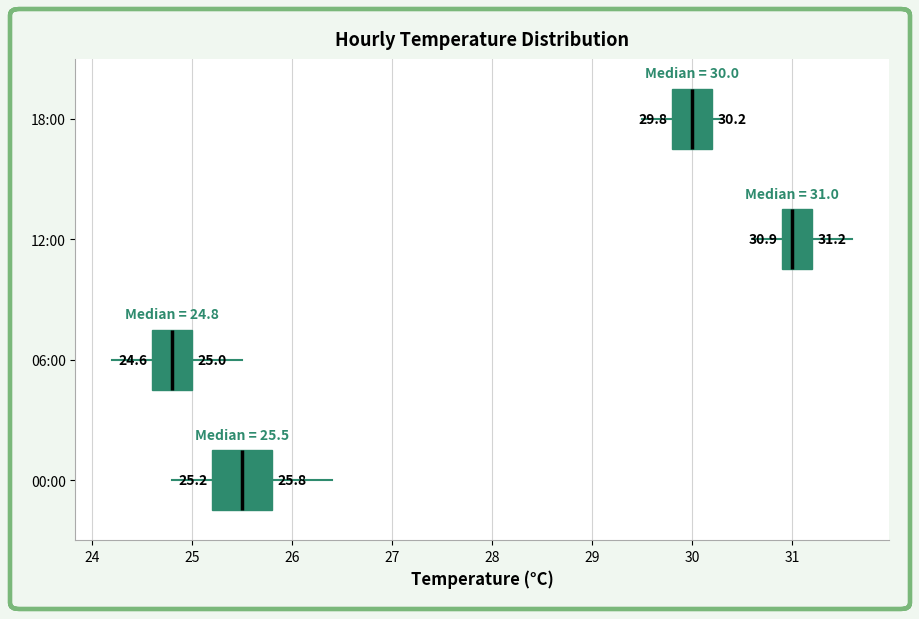

Which box has the furthest to the right median line?

12:00